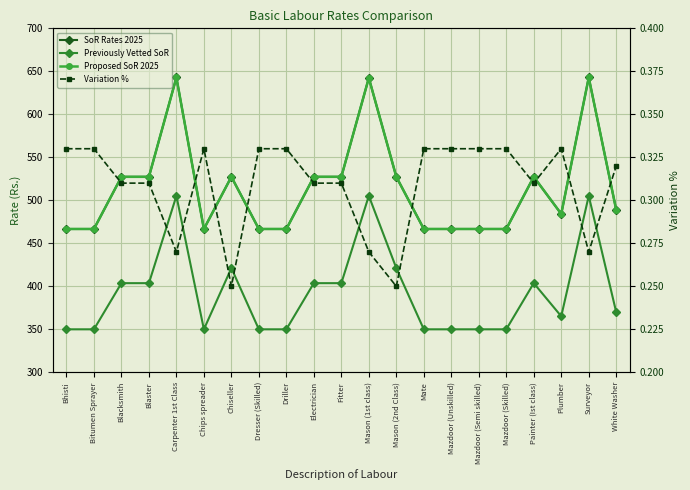

At Fitter, list the series in order from largest to smallest.

SoR Rates 2025, Proposed SoR 2025, Previously Vetted SoR, Variation %